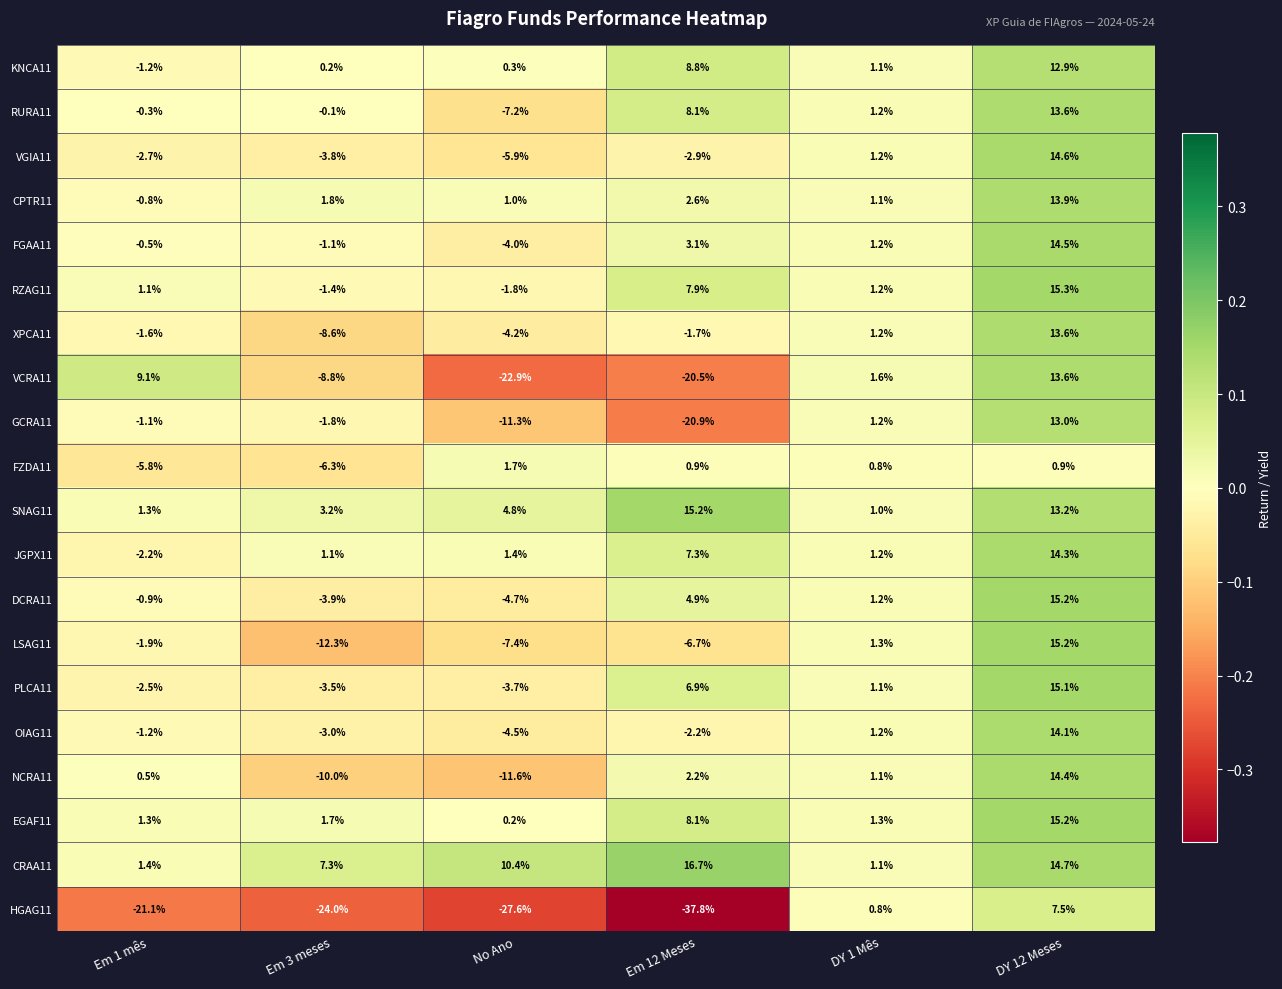

What is the greatest value displayed?

16.7